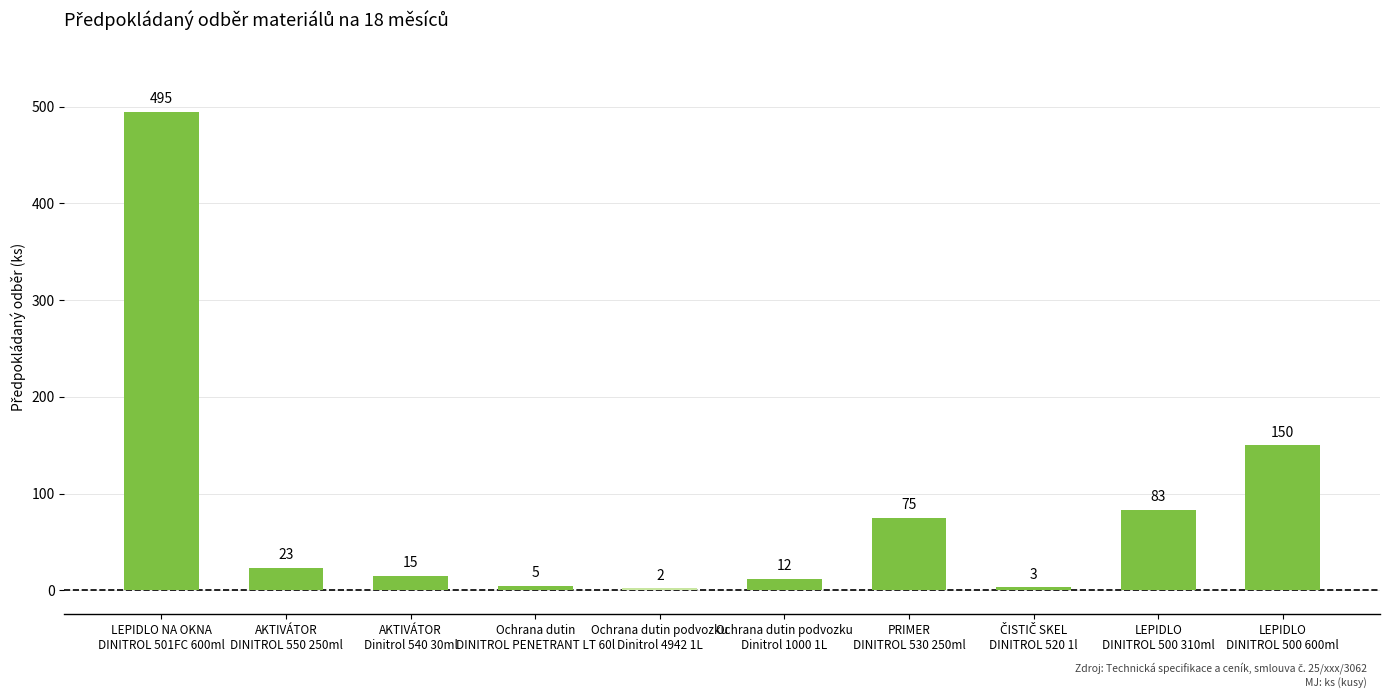

What is the maximum value shown in the chart?

495